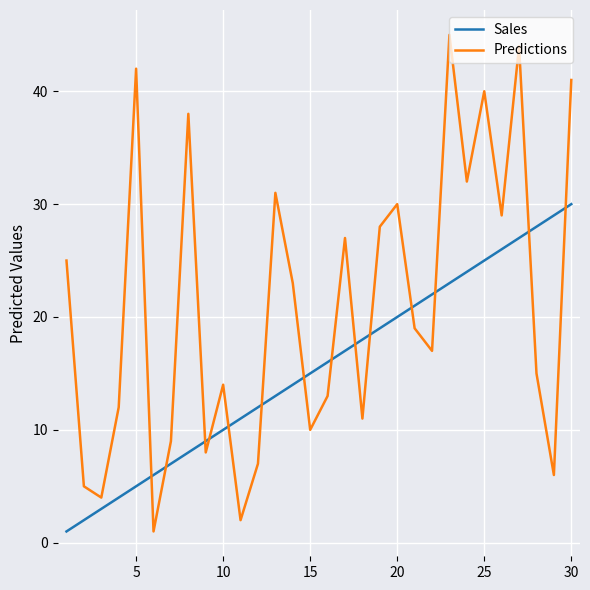

List the series in order of their peak value, highest first.

Predictions, Sales